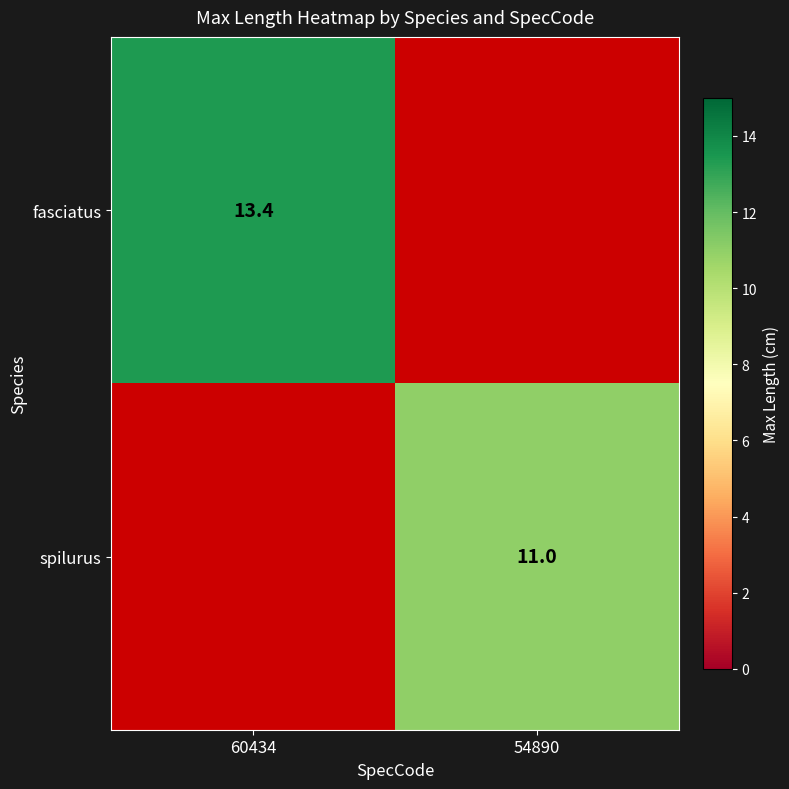

Which has a higher value, 54890 or 60434?

60434